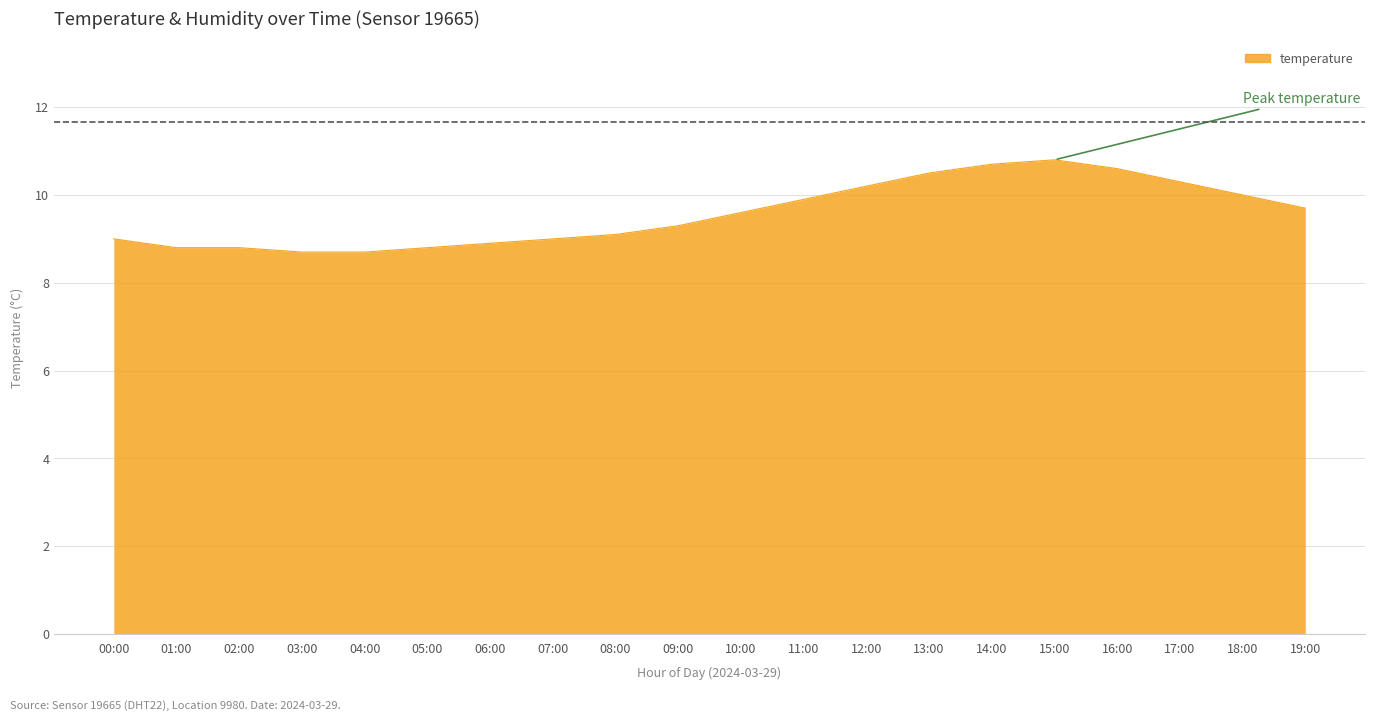

Which has a higher value, 17:00 or 15:00?

15:00